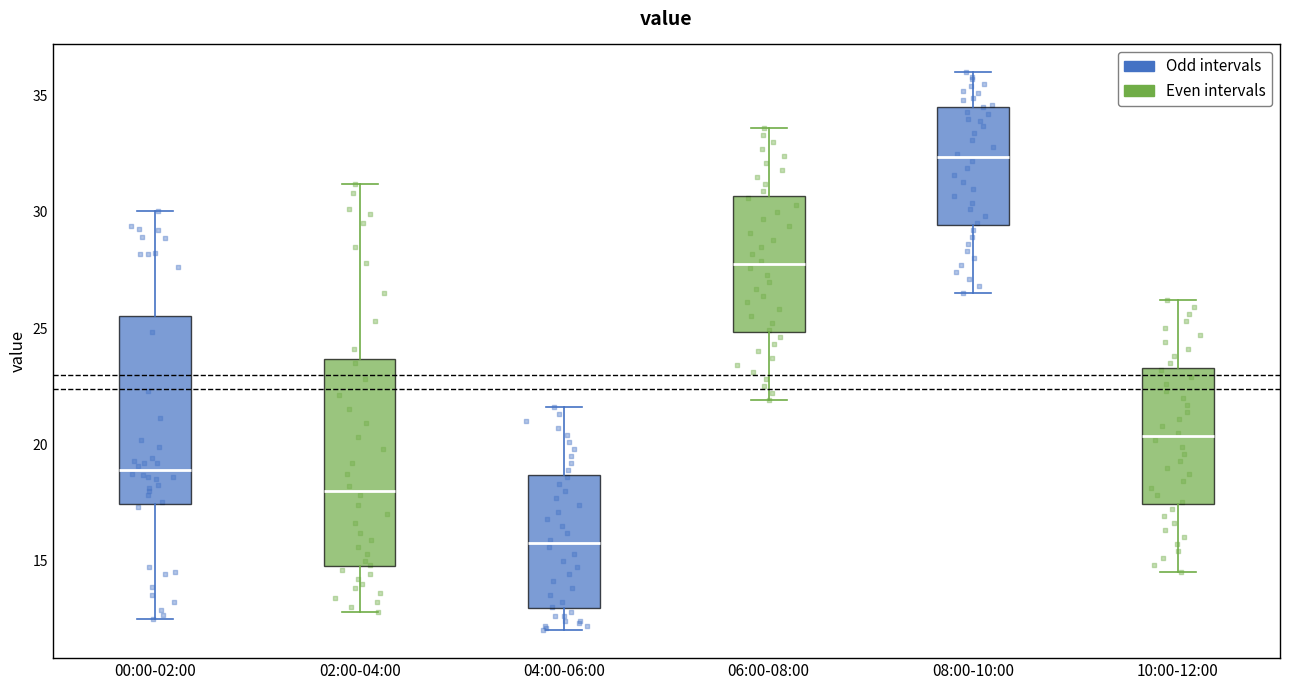

Reading left to right, transcribe this box plot: for each box, give where its median line is, the range the box spans, and where its two whiskers end, as read against the y-axis. The values are not printed on the chart, so give them approximately, as read against the axis.

00:00-02:00: median 19.0, box 17.5 to 25.5, whiskers 12.5 to 30.0
02:00-04:00: median 18.0, box 15.0 to 23.5, whiskers 13.0 to 31.0
04:00-06:00: median 16.0, box 13.0 to 18.5, whiskers 12.0 to 21.5
06:00-08:00: median 28.0, box 25.0 to 30.5, whiskers 22.0 to 33.5
08:00-10:00: median 32.5, box 29.5 to 34.5, whiskers 26.5 to 36.0
10:00-12:00: median 20.5, box 17.5 to 23.5, whiskers 14.5 to 26.0